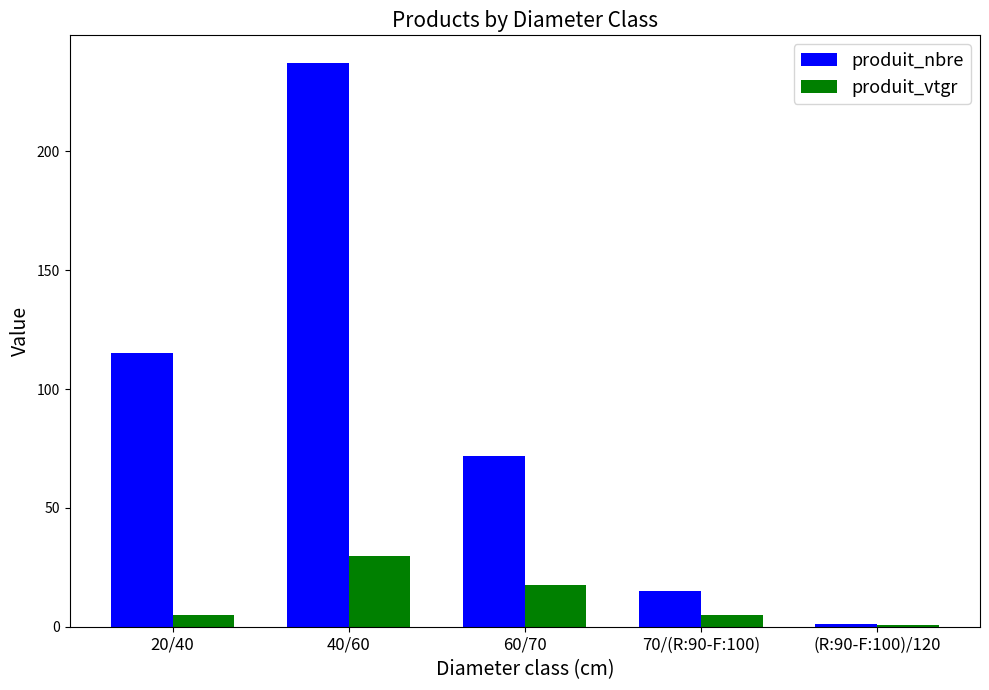

Is it true that produit_vtgr equals 5.1 at 20/40?

True